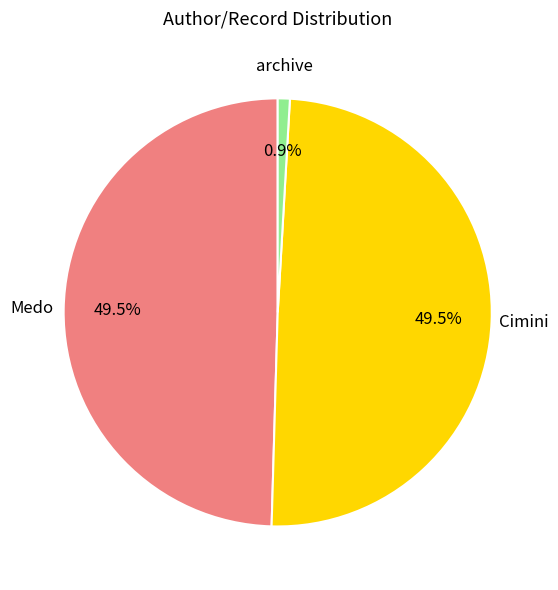

The archive slice represents 1% of the pie. True or false?

True